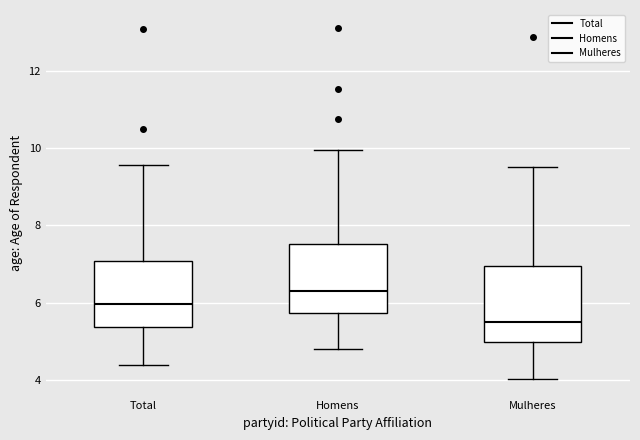

Where is the lower edge of the box for Total on the y-axis? The values are not printed on the chart, so give them approximately, as read against the axis.

5.4